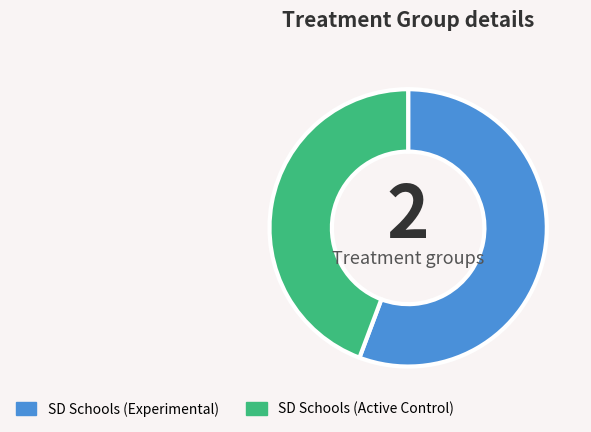

True or false: SD Schools (Experimental) accounts for 64% of the total.

False